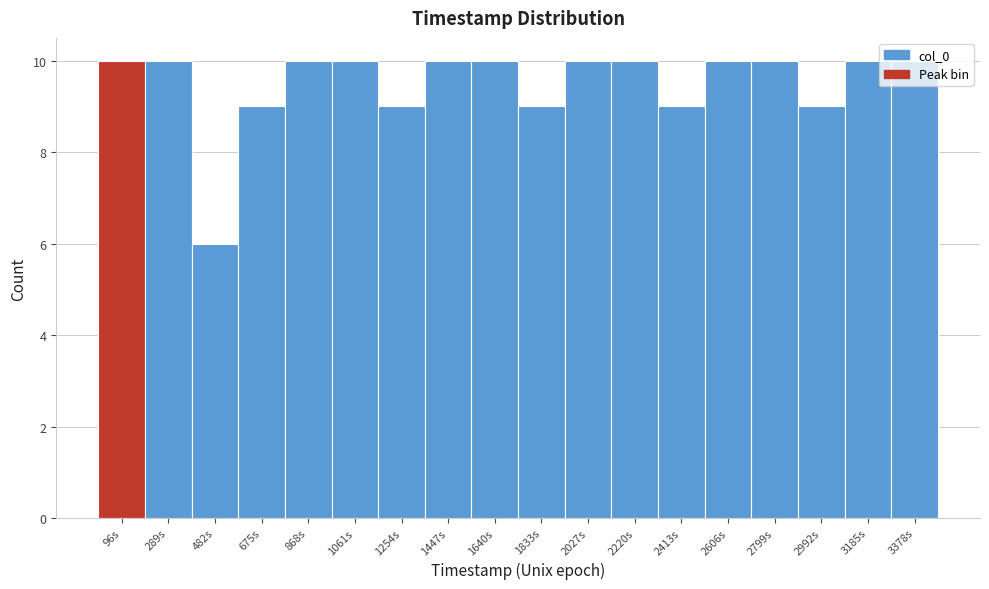

Reading left to right, transcribe this chart: for each bar, give the range it covers on the x-axis and its height. Neither the bar edges nor the heights are printed on the chart, so give them approximately, as read against the axes.

0 to 200: 10
200 to 380: 10
380 to 580: 6
580 to 780: 9
780 to 960: 10
960 to 1160: 10
1160 to 1360: 9
1360 to 1540: 10
1540 to 1740: 10
1740 to 1940: 9
1940 to 2120: 10
2120 to 2320: 10
2320 to 2500: 9
2500 to 2700: 10
2700 to 2900: 10
2900 to 3080: 9
3080 to 3280: 10
3280 to 3480: 10